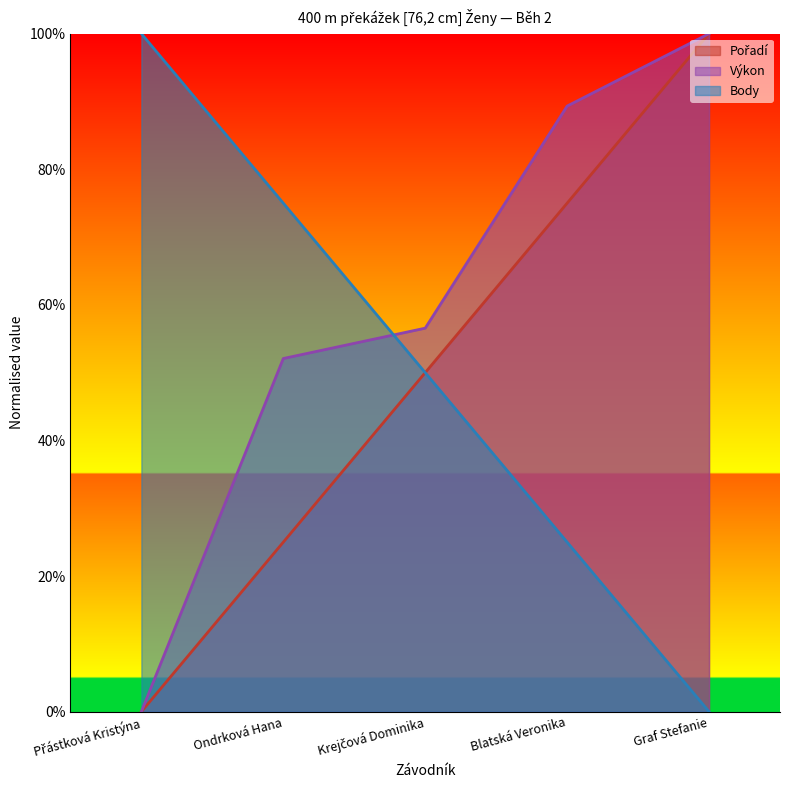

What is the average value of the Body series?

50.0